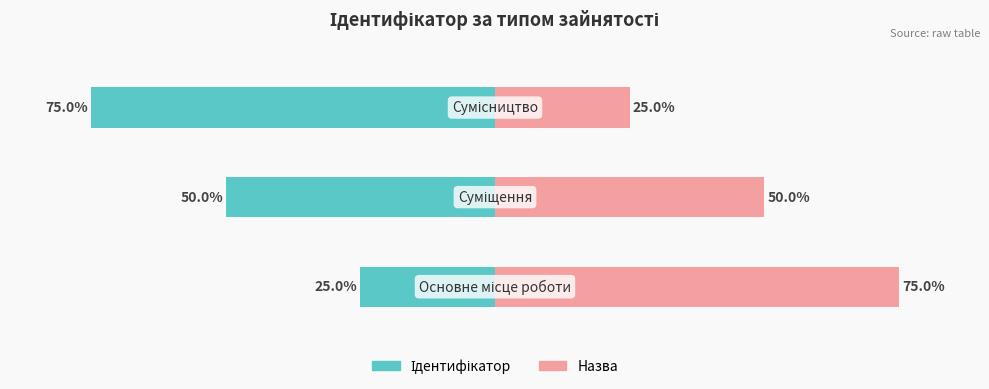

Read the Назва value at 0, to the nearest 5.

75